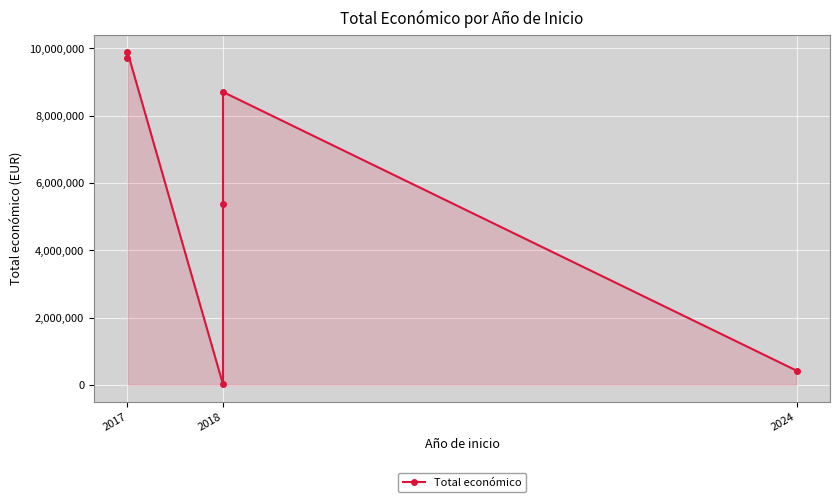

What is the value of the 6th point from the left?

424720